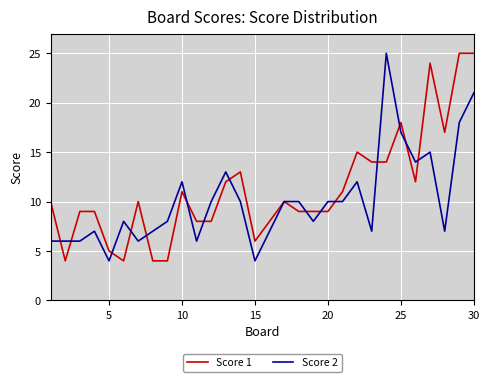

Which series has the largest total across all categories?

Score 1